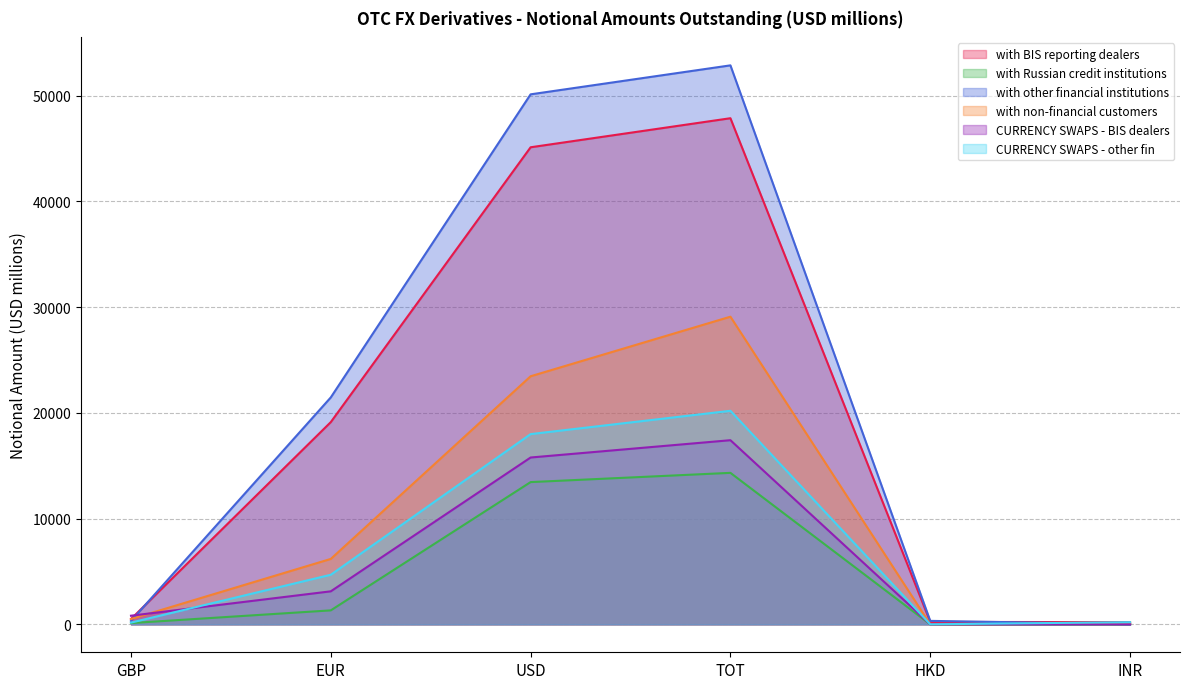

What is the spread (max minus min) of values at HKD?

326.9